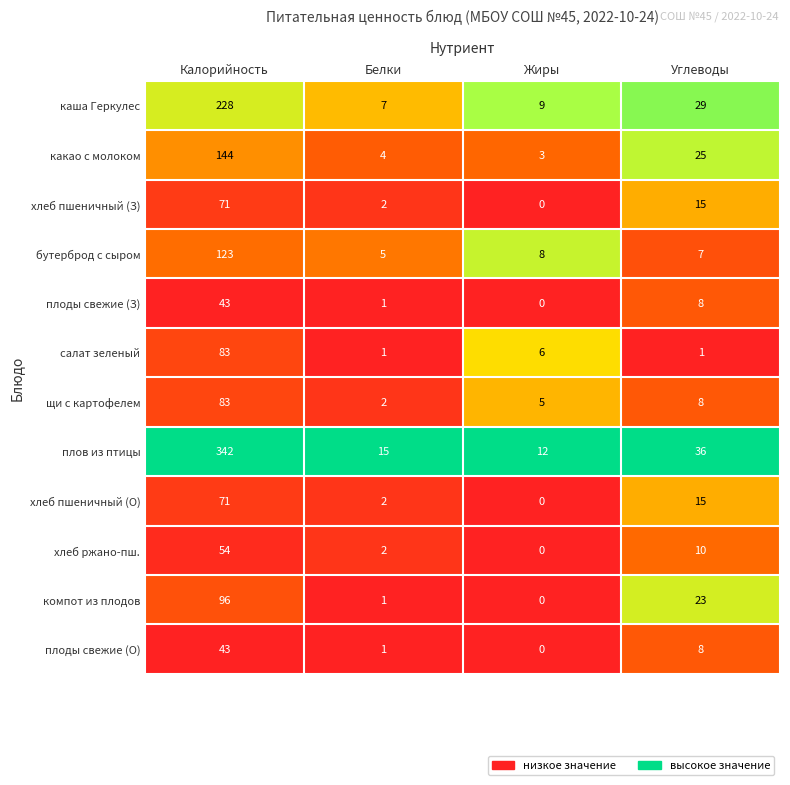

At which category is the sum across all series the highest?

Калорийность